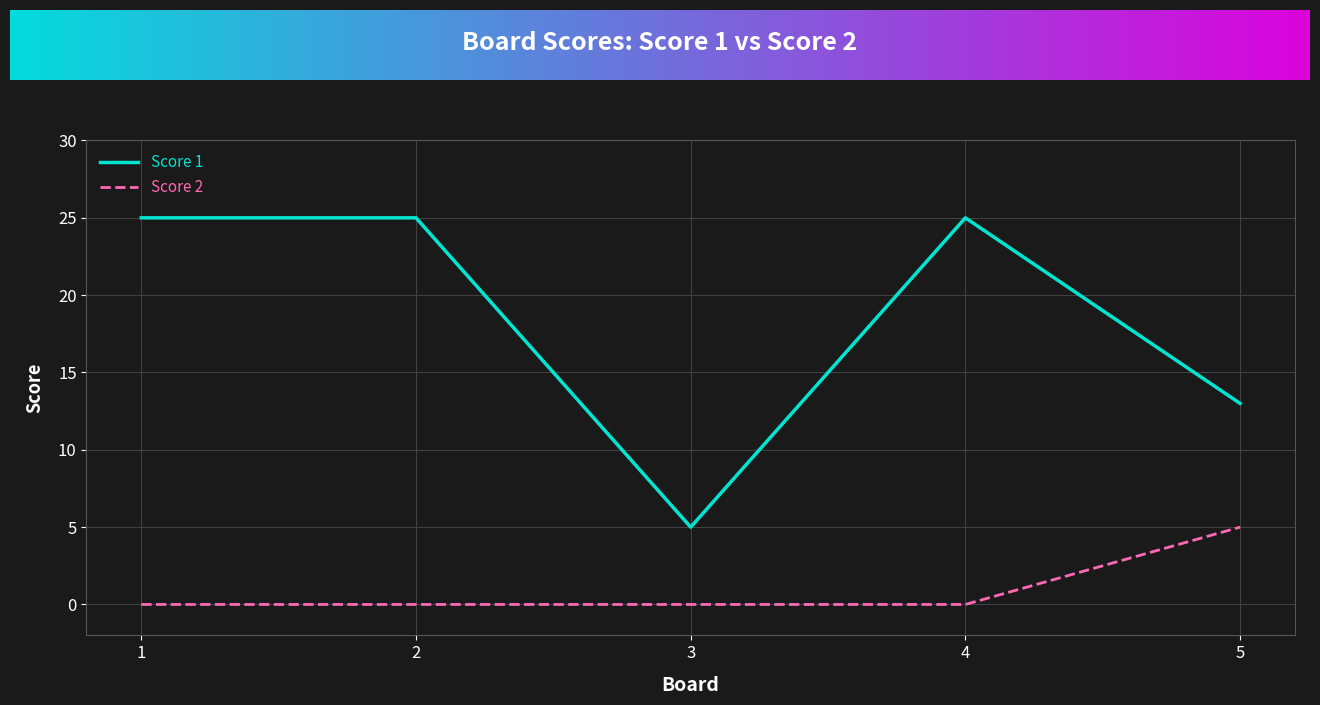

List the series in order of their overall mean, lowest first.

Score 2, Score 1